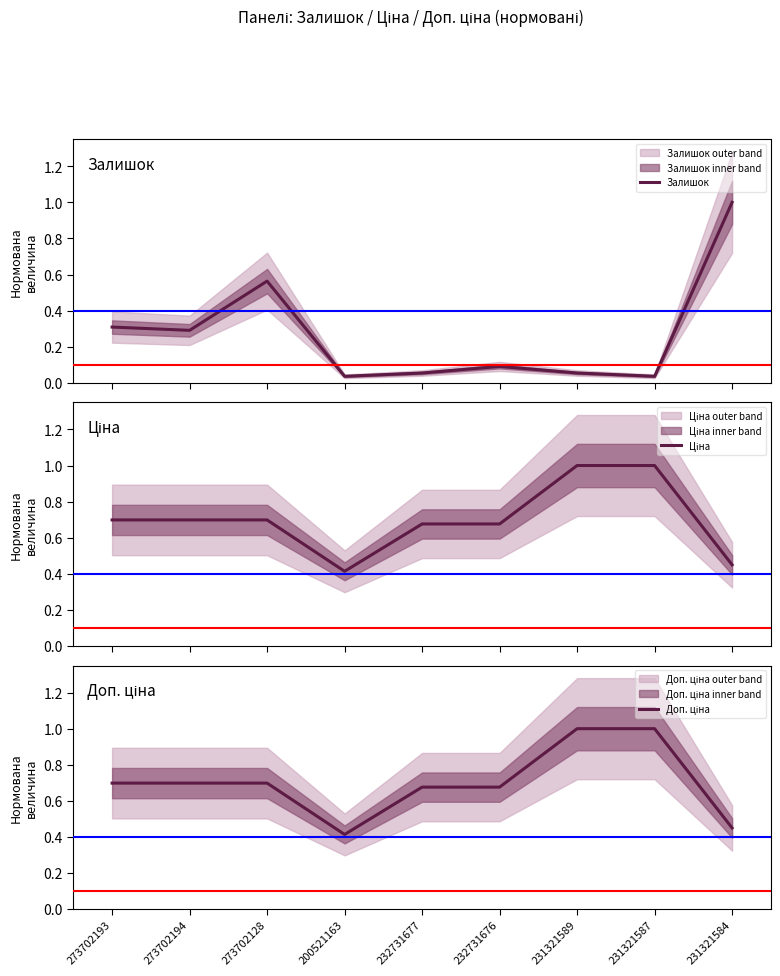

How many lines are shown in the chart?

3